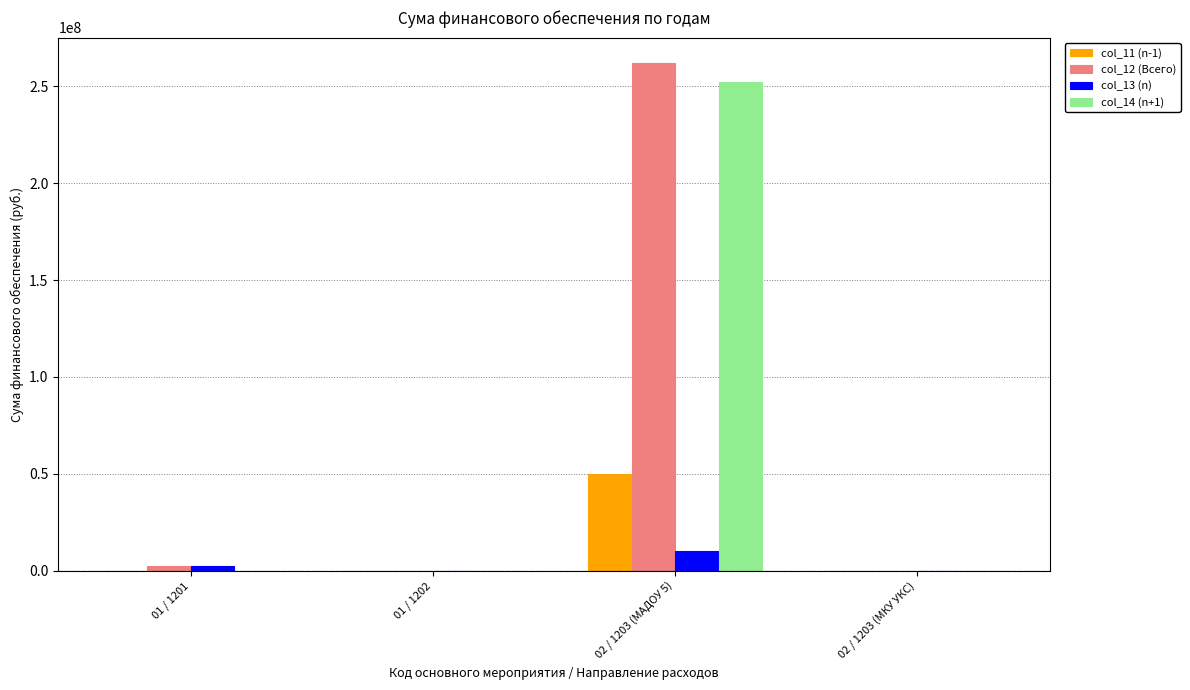

At which category is the sum across all series the highest?

02 / 1203 (МАДОУ 5)